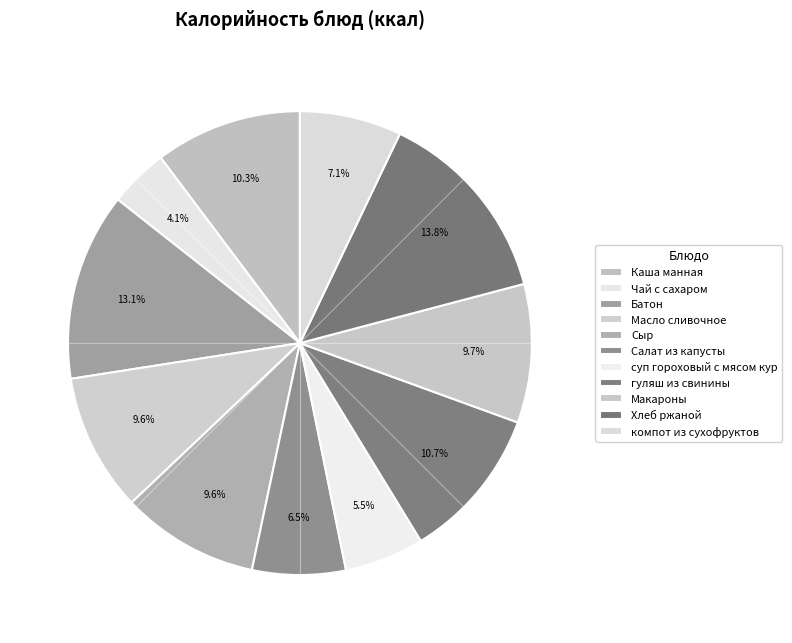

To the nearest percent, what portion does суп гороховый с мясом кур represent?

6%